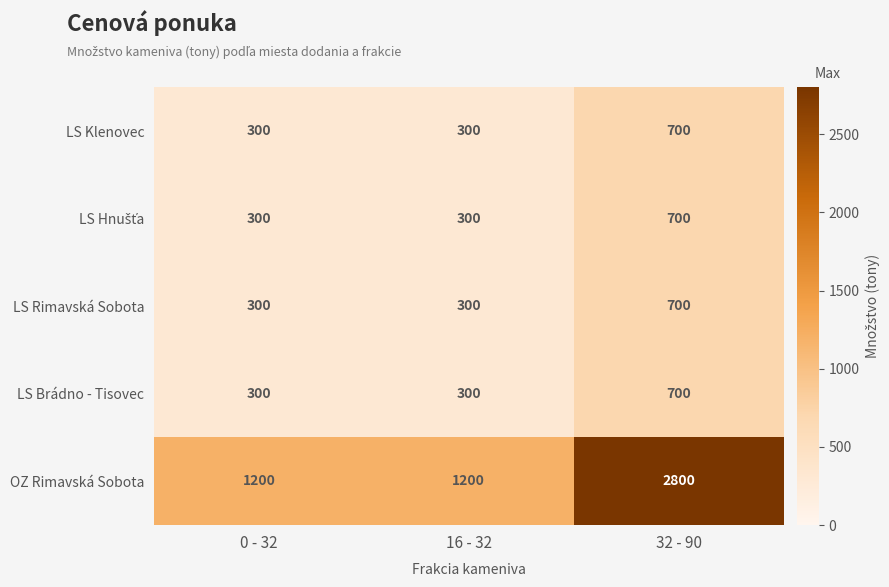

What is the total value across all series at 32 - 90?

5600